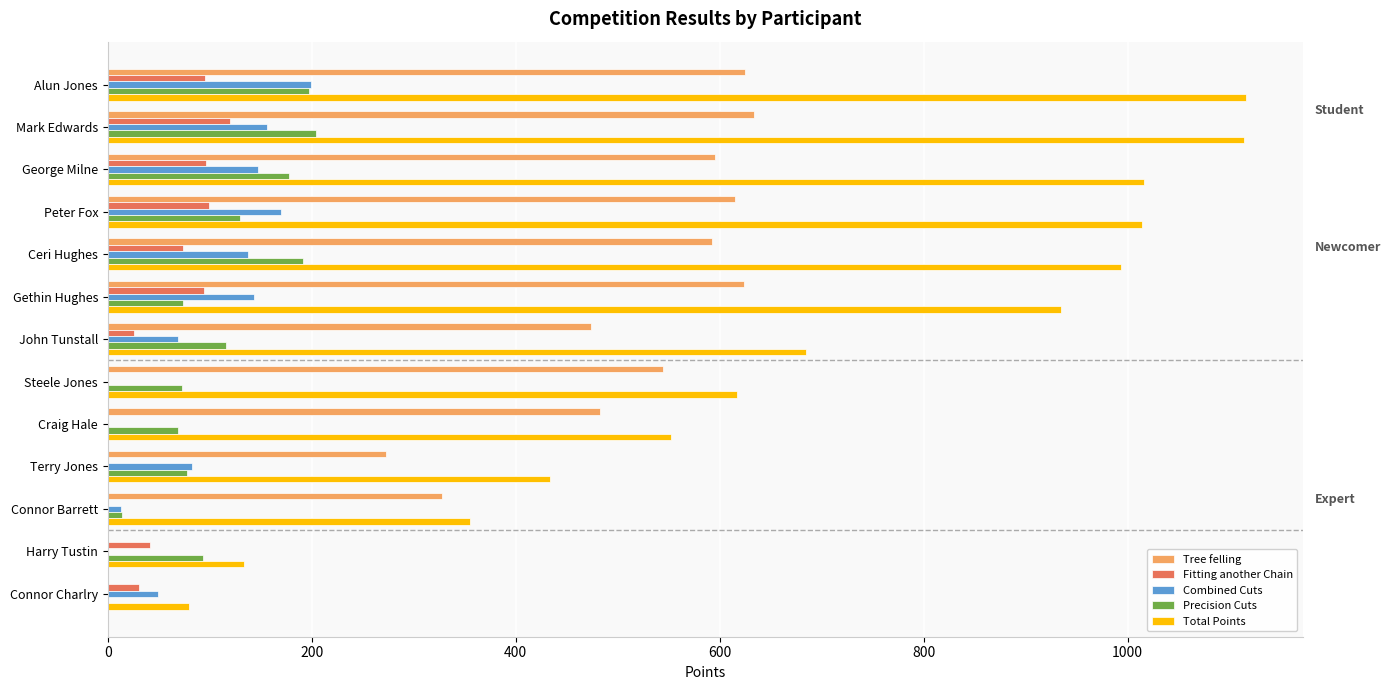

What is the sum of all Fitting another Chain values?

676